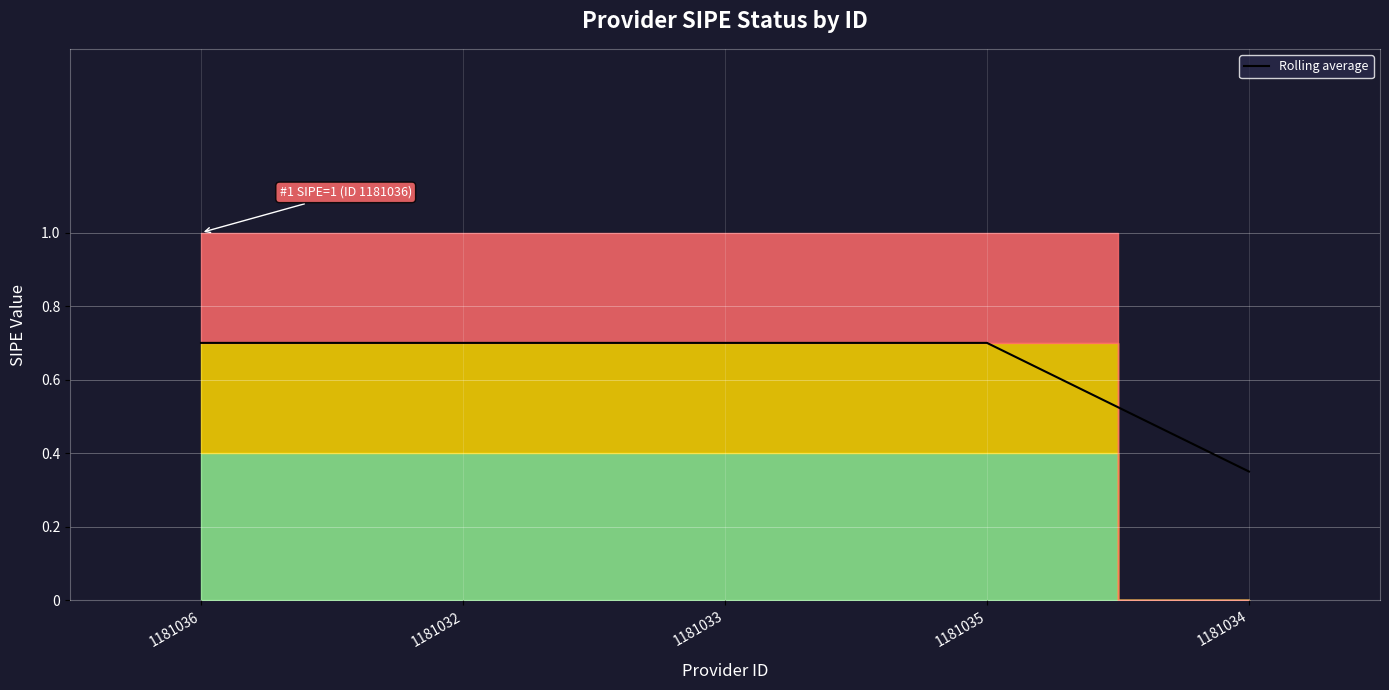

Reading left to right, transcribe all the data shown in this chart.

0.7	0.7	0.7	0.7	0.3